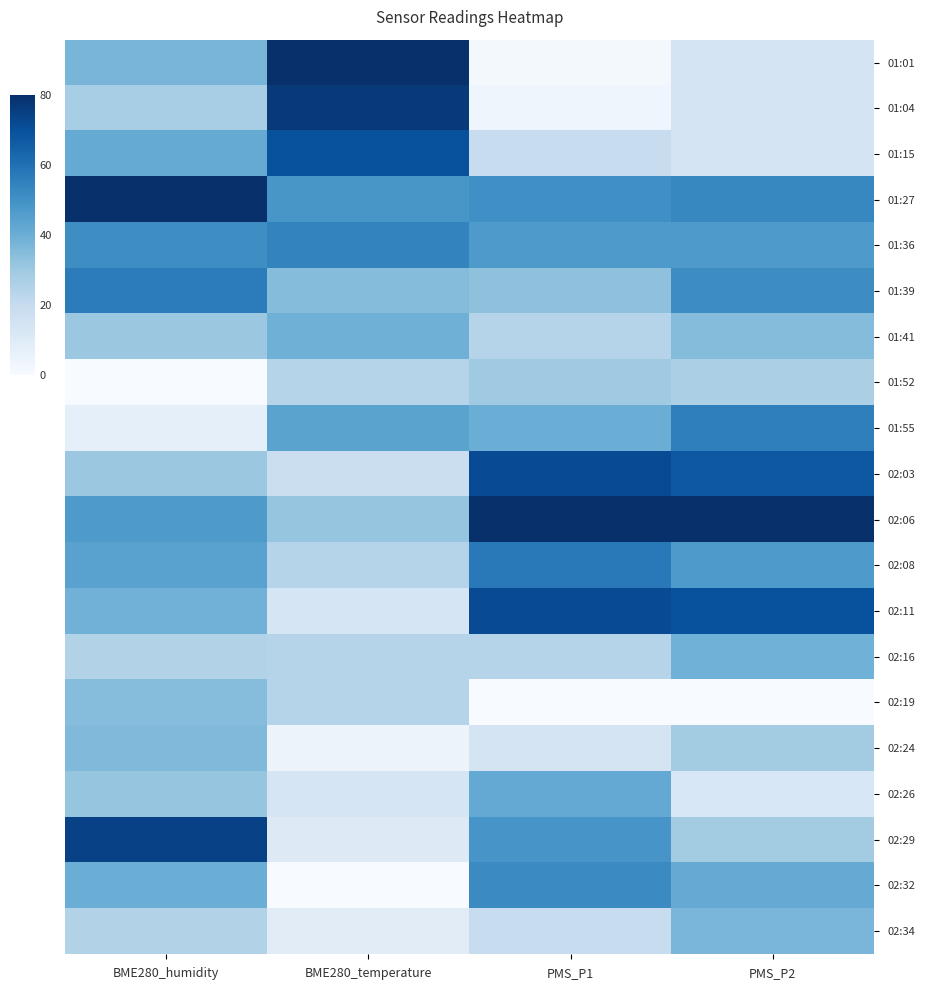

At which category is the sum across all series the highest?

PMS_P2